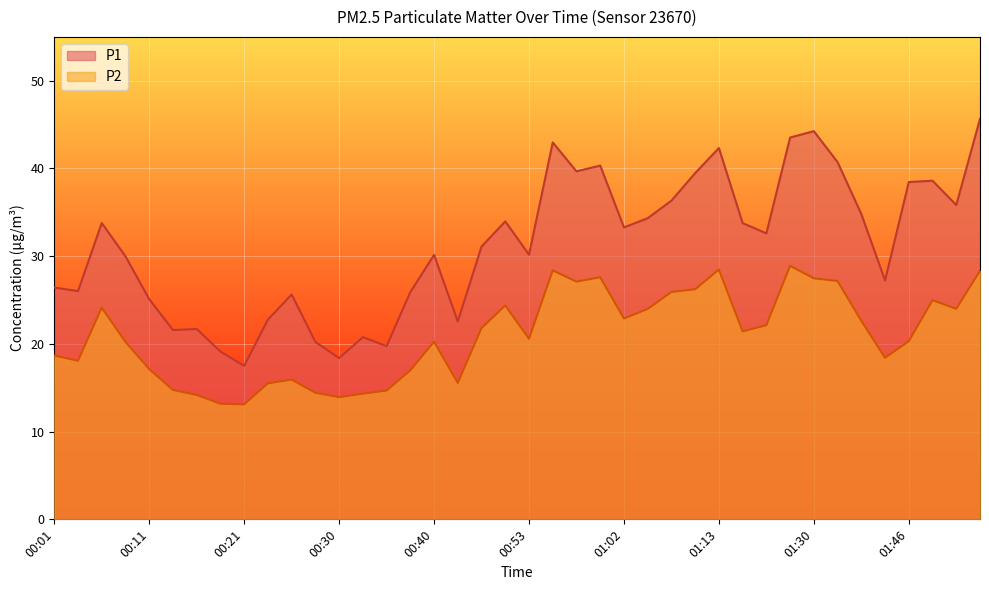

What is the maximum value shown in the chart?

45.6